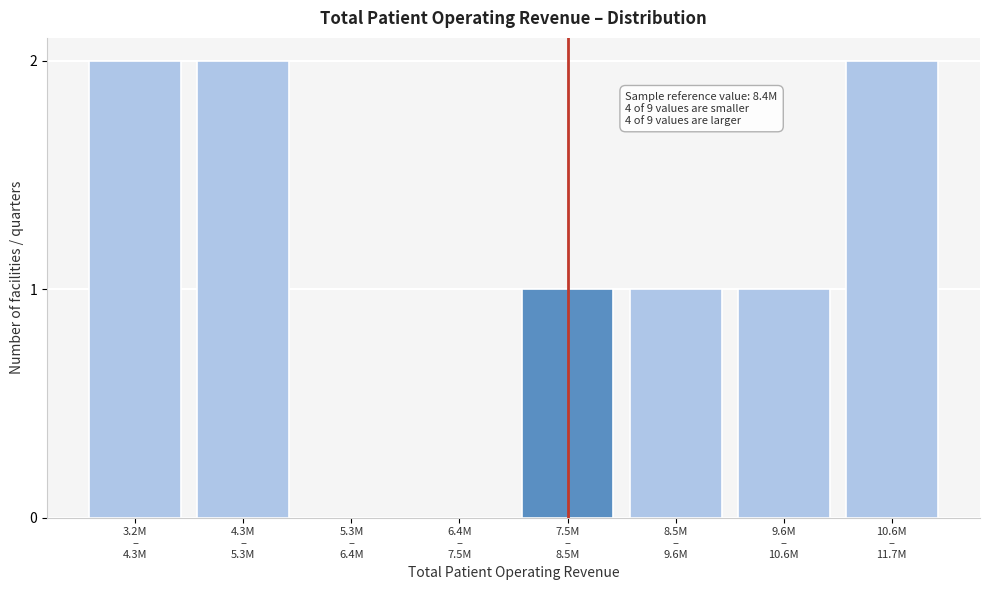

What is the sum of all values?

9